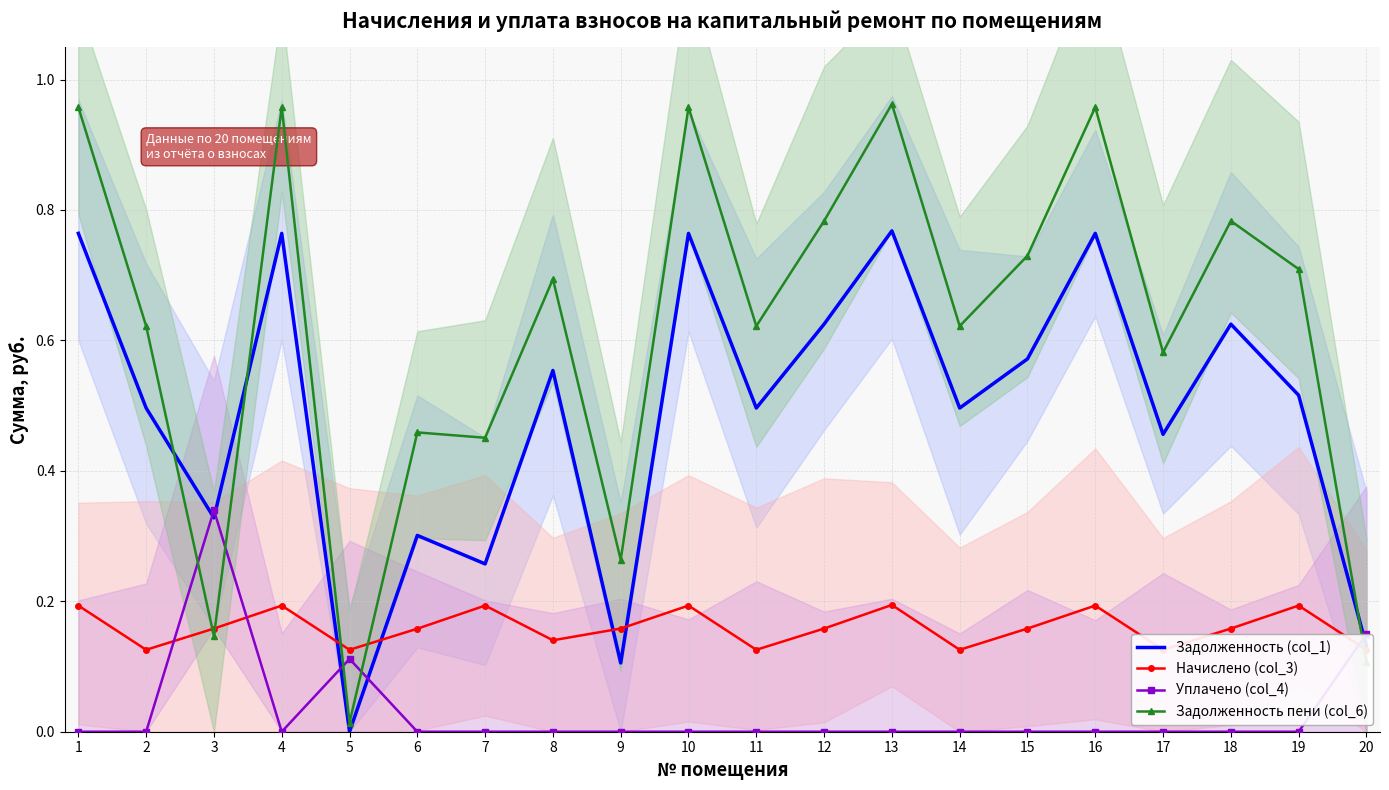

Which category has the lowest value across all series?

1